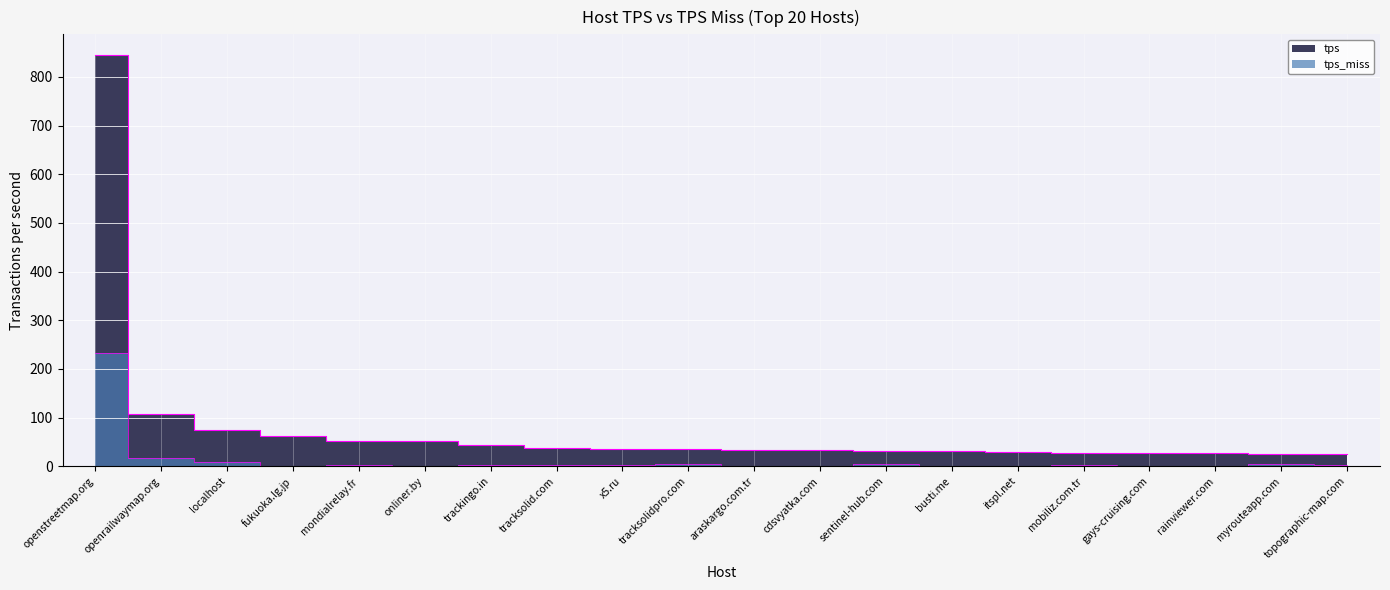

How many lines are shown in the chart?

2